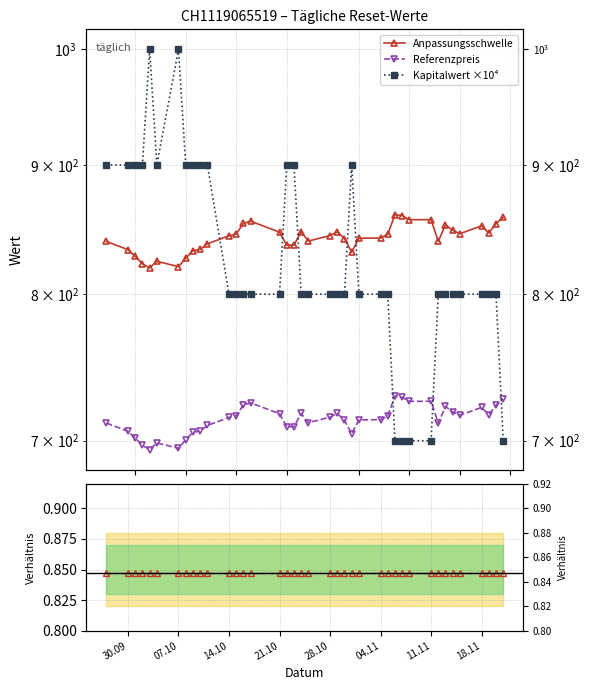

How many categories are shown in the chart?

39